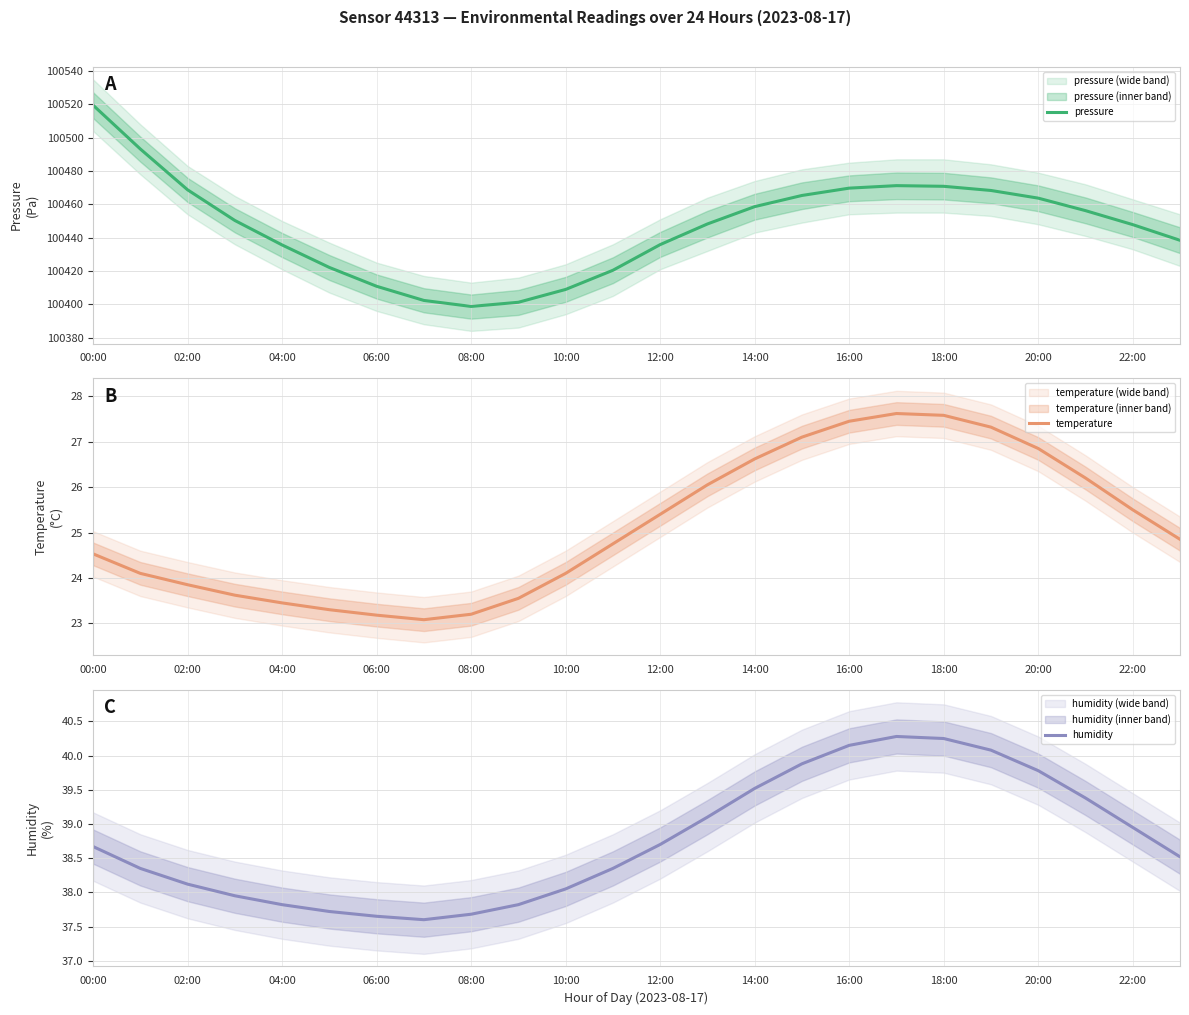

True or false: pressure has a value of 139433.7 at 02:00.

False